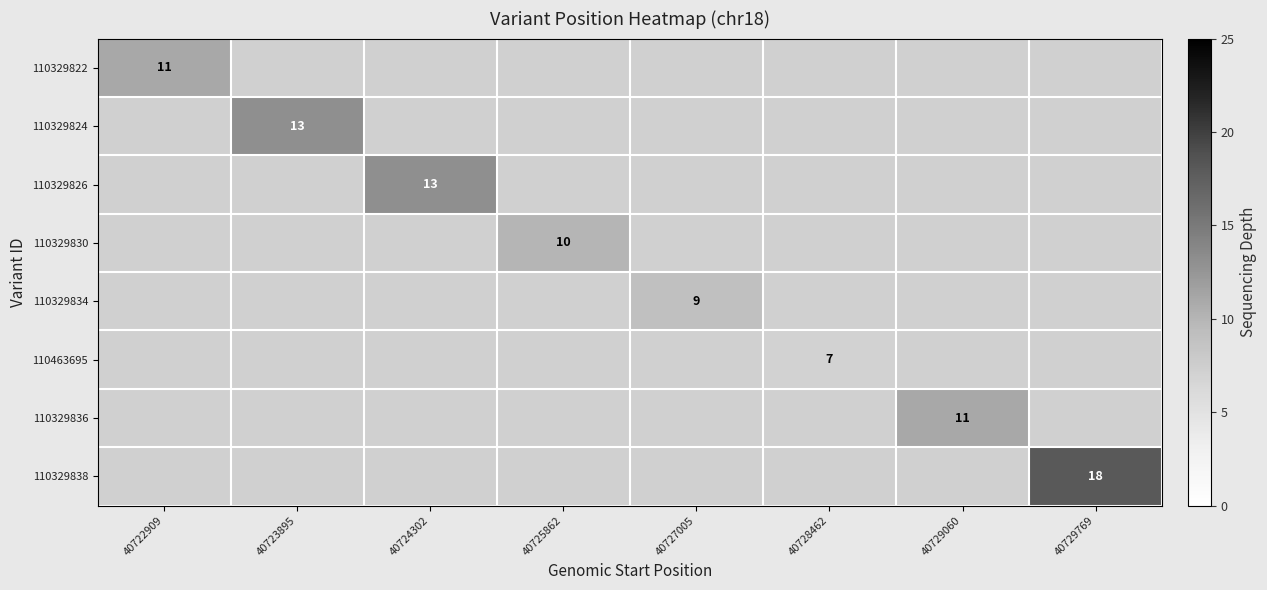

At how many categories does at least one series exceed 17?

1